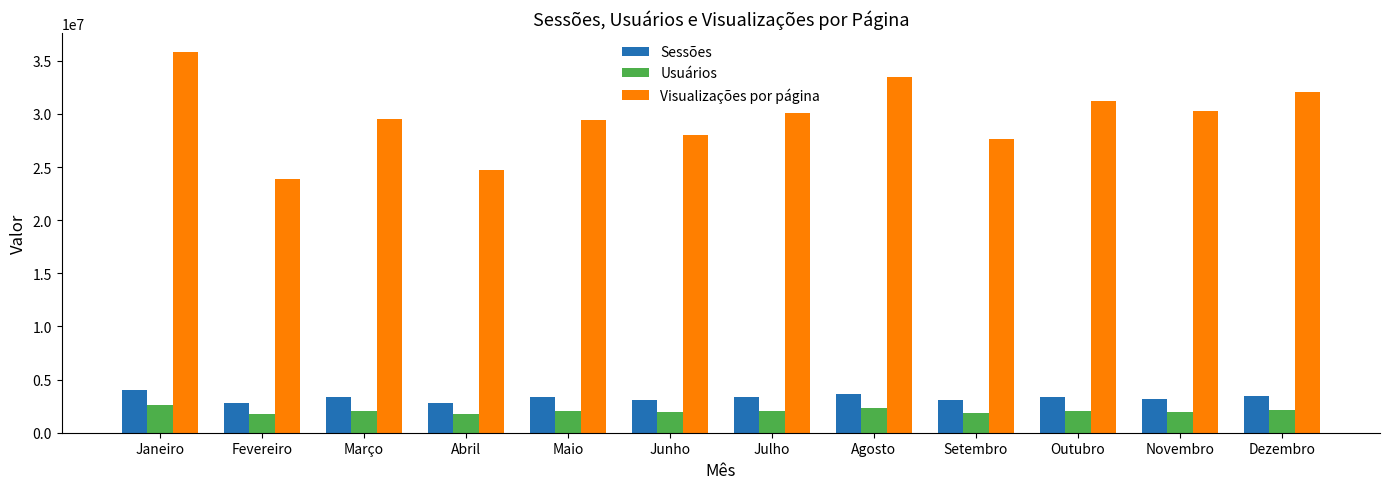

What is the label of the 11th bar from the left?

Novembro